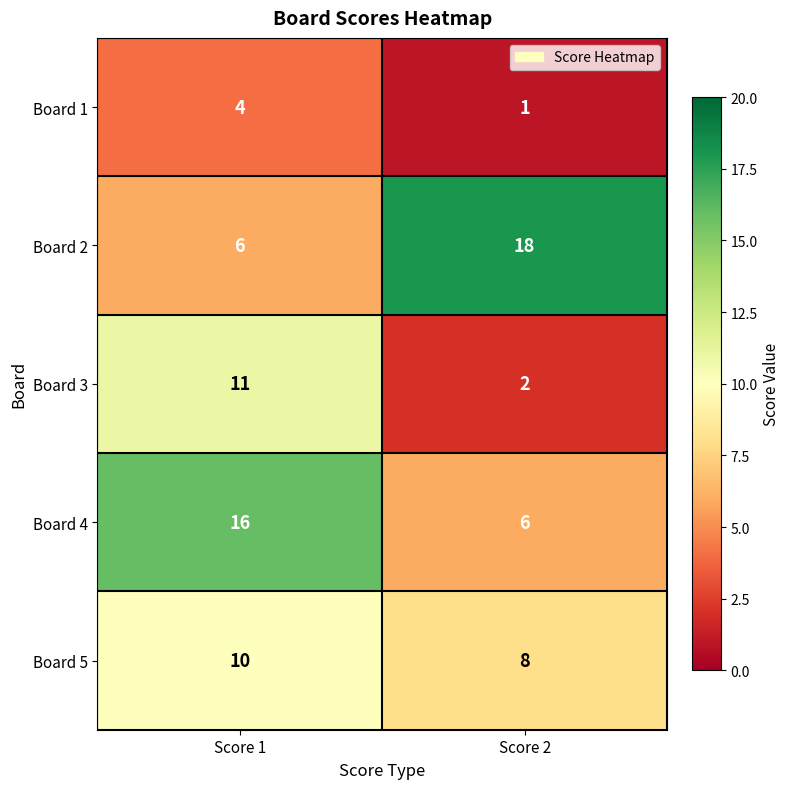

What is the difference between the maximum and minimum values in the Board 2 series?

12